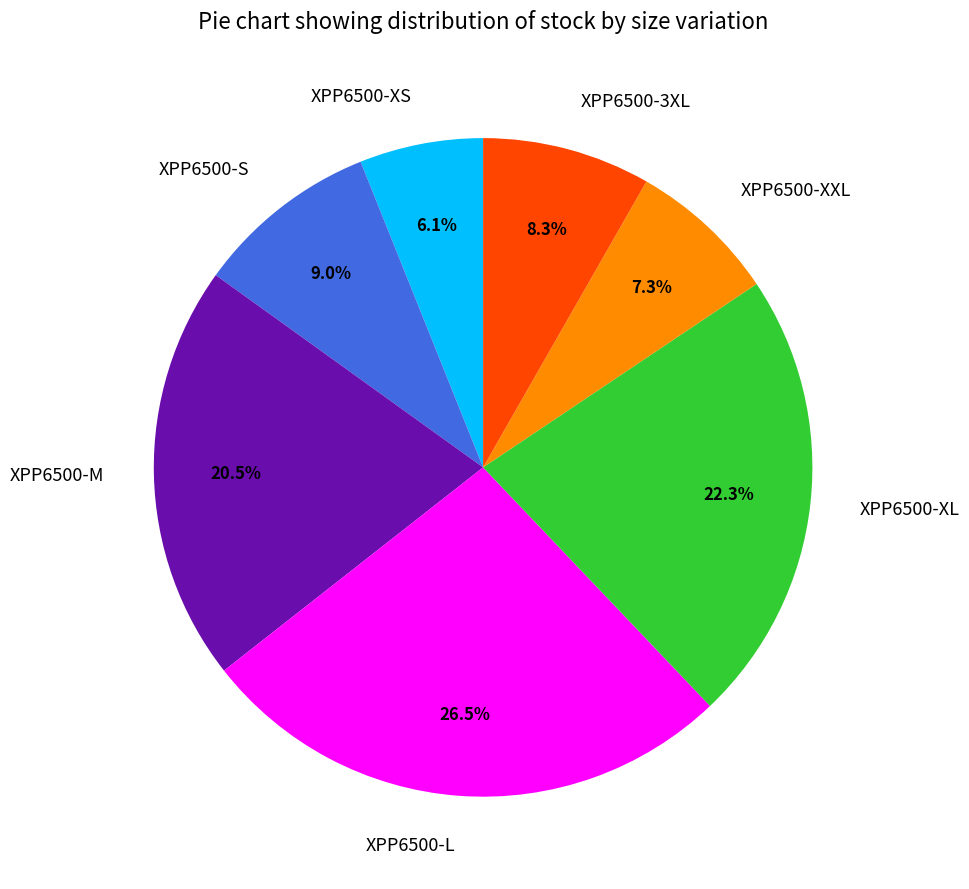

To the nearest percent, what percentage of the pie is XPP6500-S?

9%